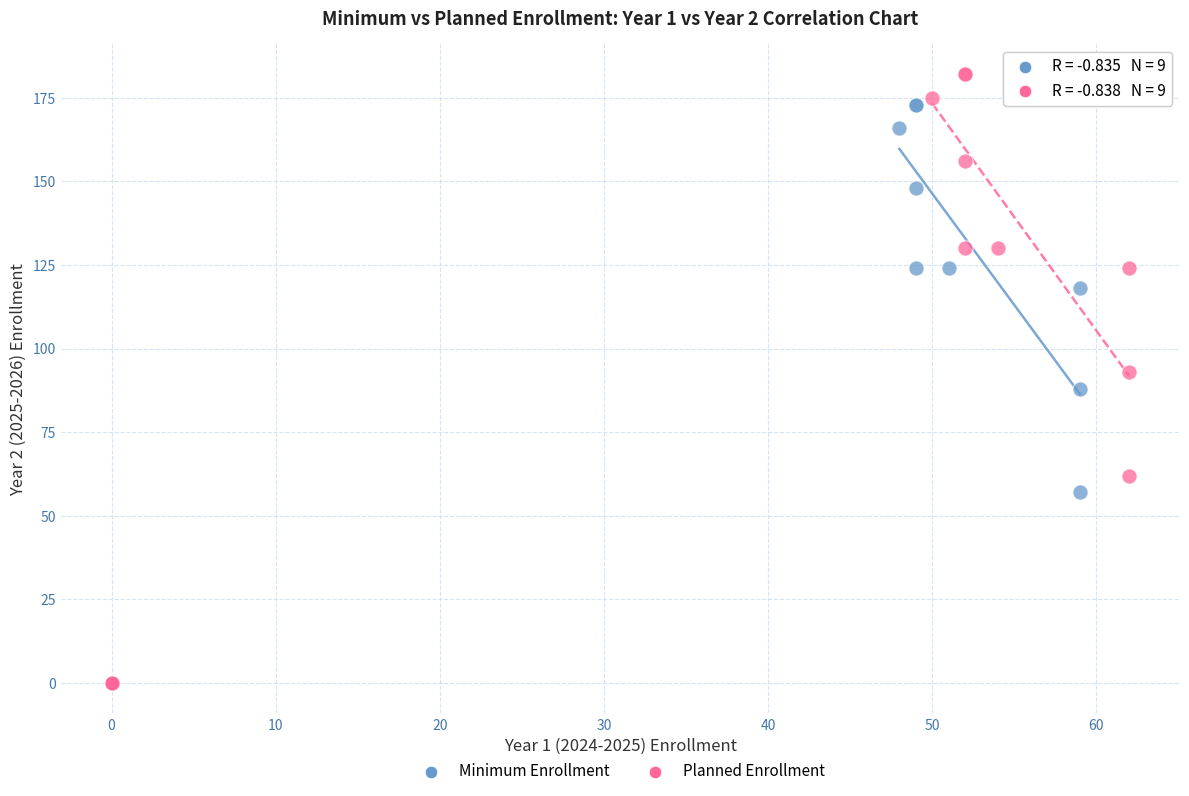

Which series reaches the maximum Y coordinate?

Planned Enrollment